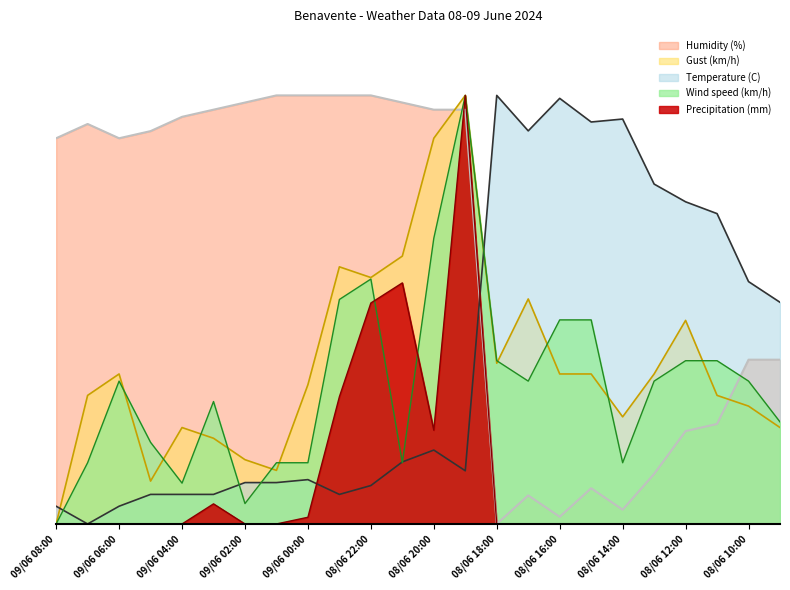

Rank the series by their maximum value, from highest to lowest.

Temperature (C), Wind speed (km/h), Gust (km/h), Humidity (%), Precipitation (mm)